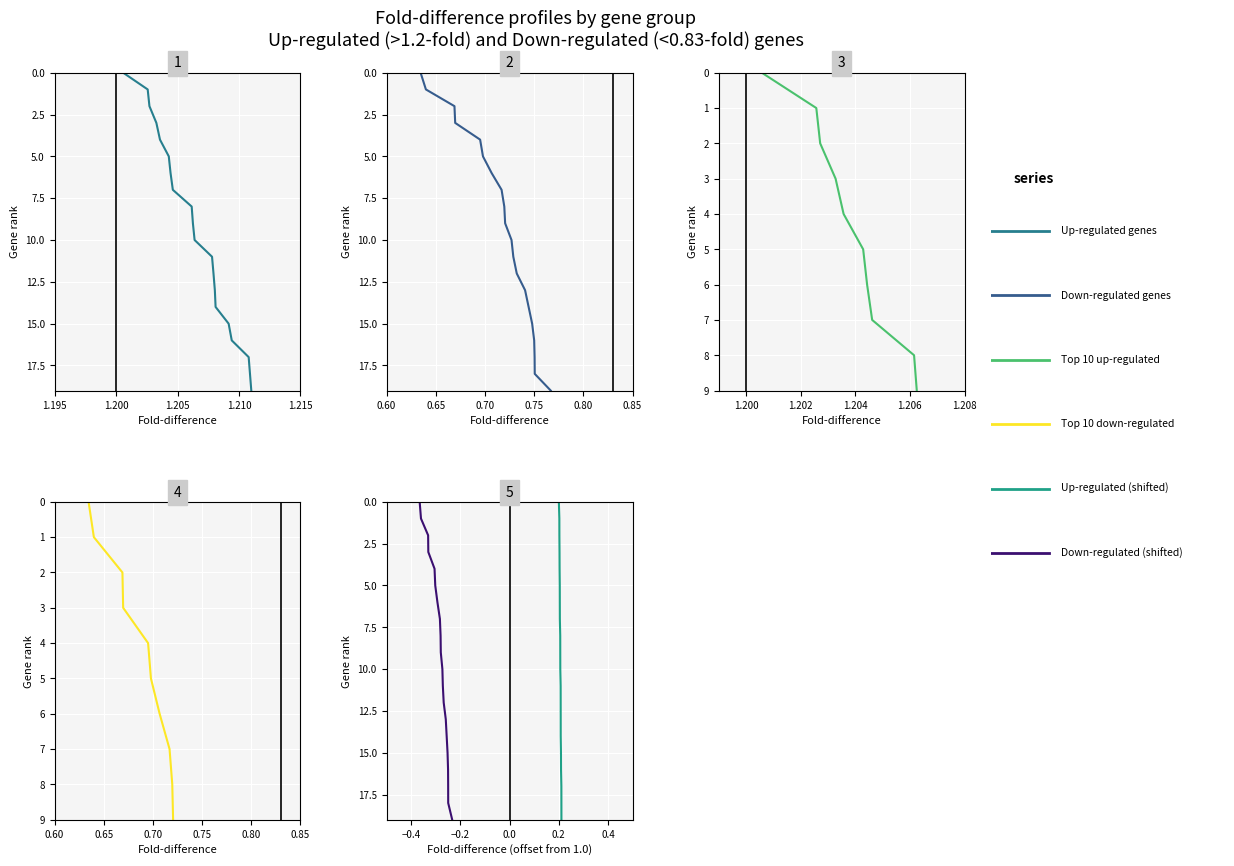

Does the chart display data point markers on the line(s)?

No